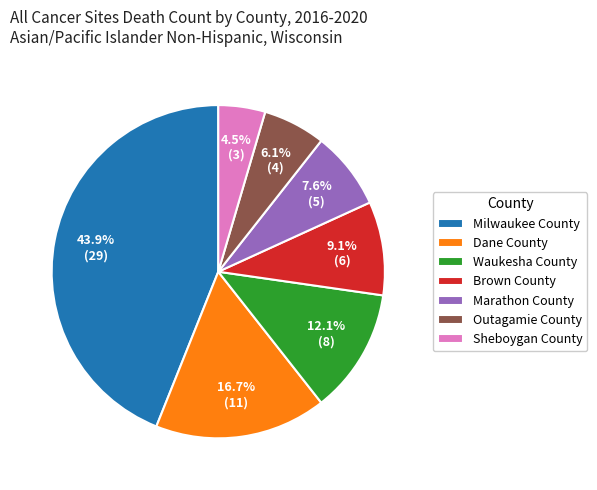

To the nearest percent, what is the combined percentage of Sheboygan County and Outagamie County?

11%